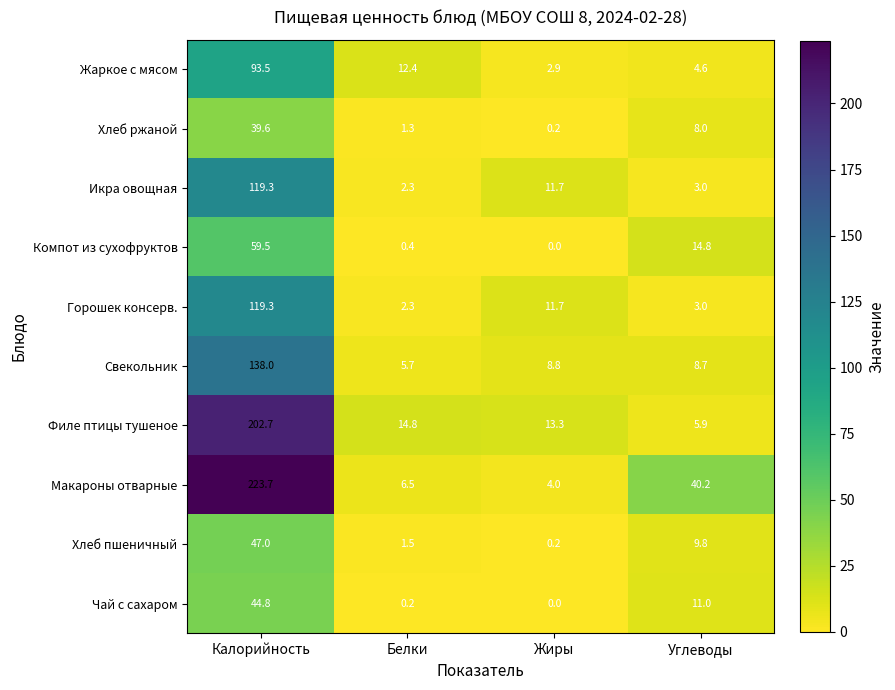

Between Белки and Жиры, which series saw the biggest shift?

Жаркое с мясом